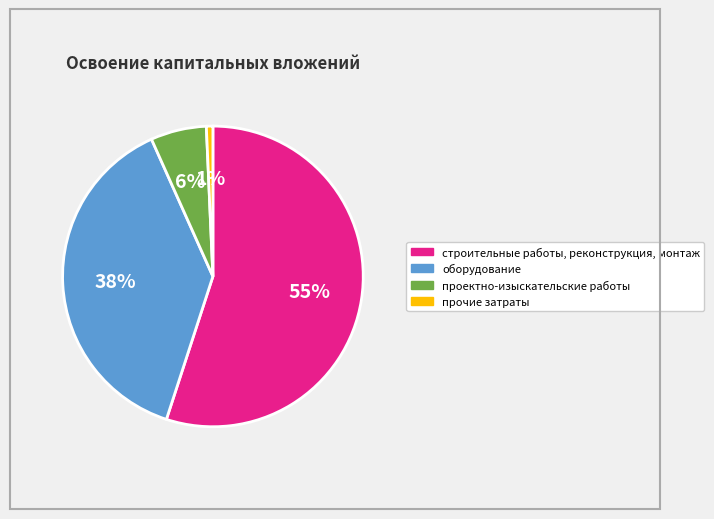

To the nearest percent, what is the difference between the строительные работы, реконструкция, монтаж and прочие затраты slice percentages?

54%